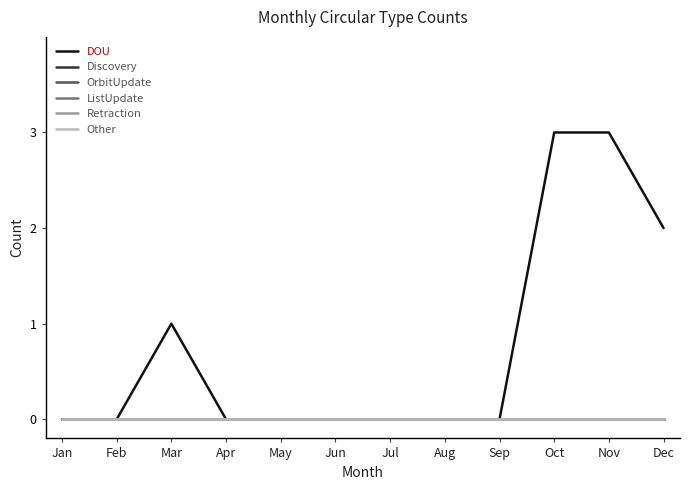

Which has a higher value, Sep or Oct?

Oct